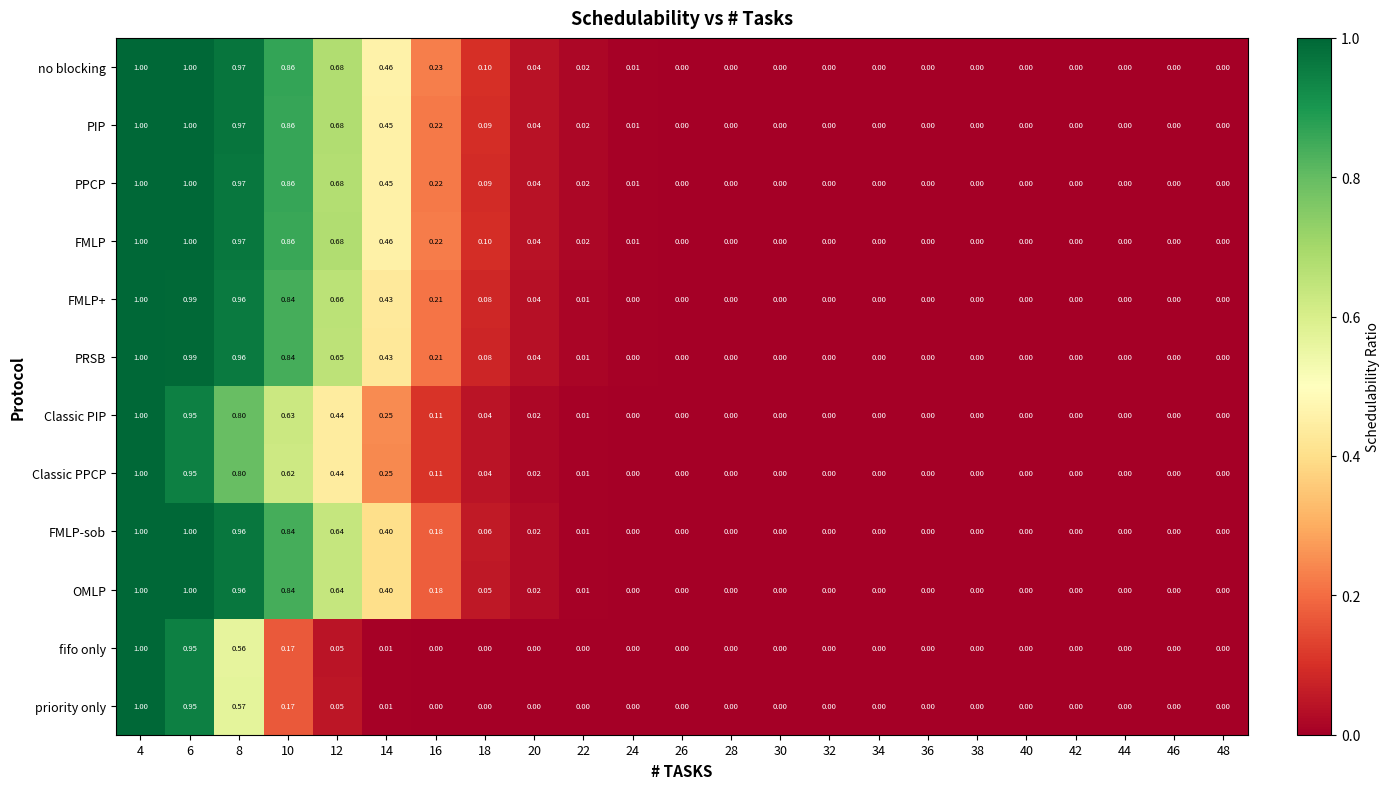

Is the value of FMLP at 24 greater than the value of PPCP at 48?

Yes